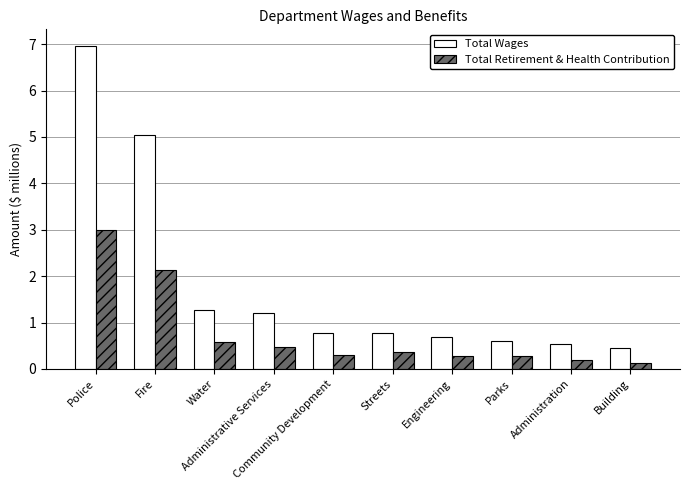

At which label is Total Retirement & Health Contribution closest to 1?

Water